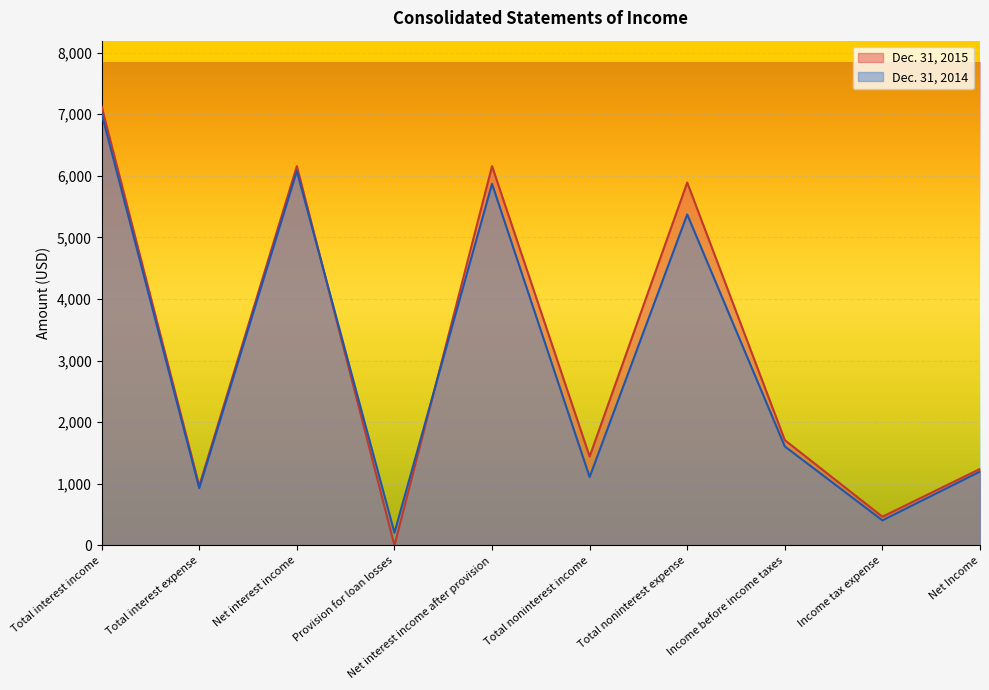

Rank the series at Net interest income after provision from highest to lowest value.

Dec. 31, 2015, Dec. 31, 2014